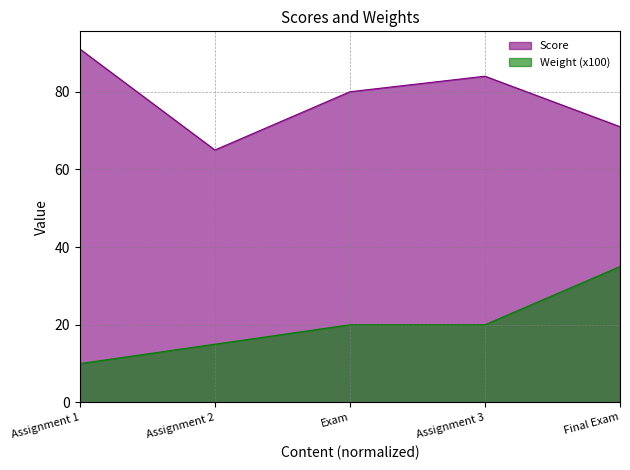

What position from the left is Exam?

3